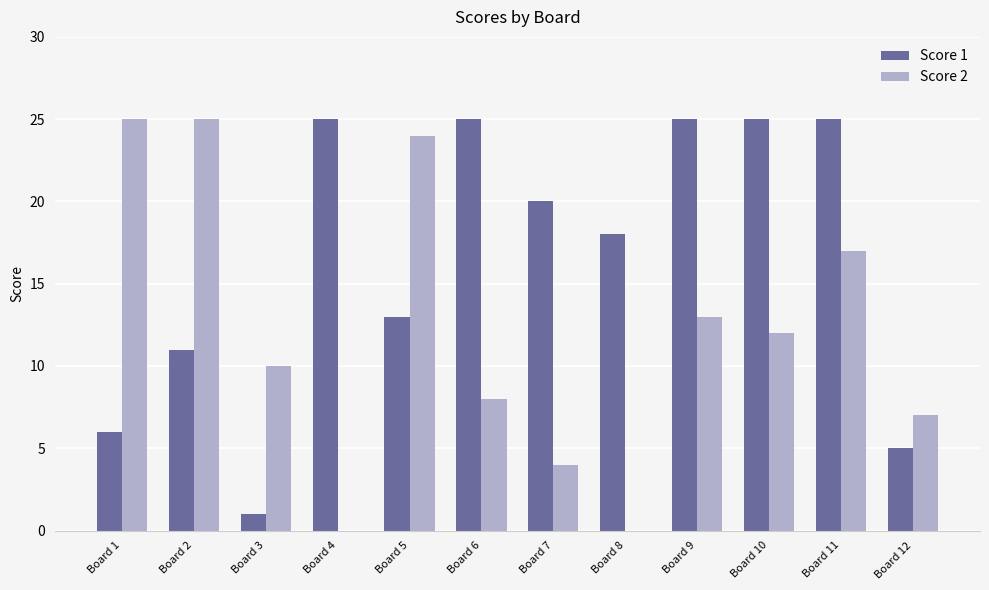

What is the difference between the Score 2 values at Board 12 and Board 6?

1